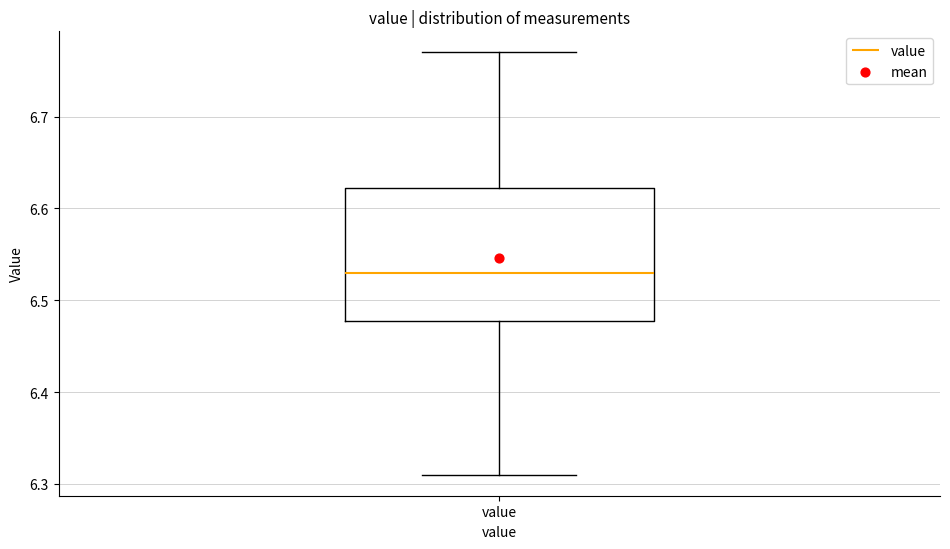

Read this box plot against the y-axis: the position of the median line, the range covered by the box, and the ends of both whiskers. The values are not printed on the chart, so give them approximately, as read against the axis.

median 6.53, box 6.48 to 6.62, whiskers 6.31 to 6.77